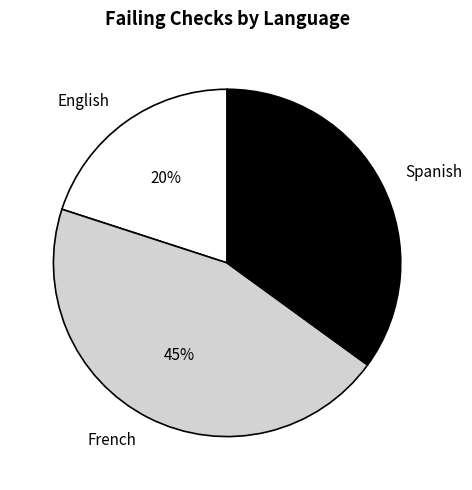

Count the number of slices in the pie.

3